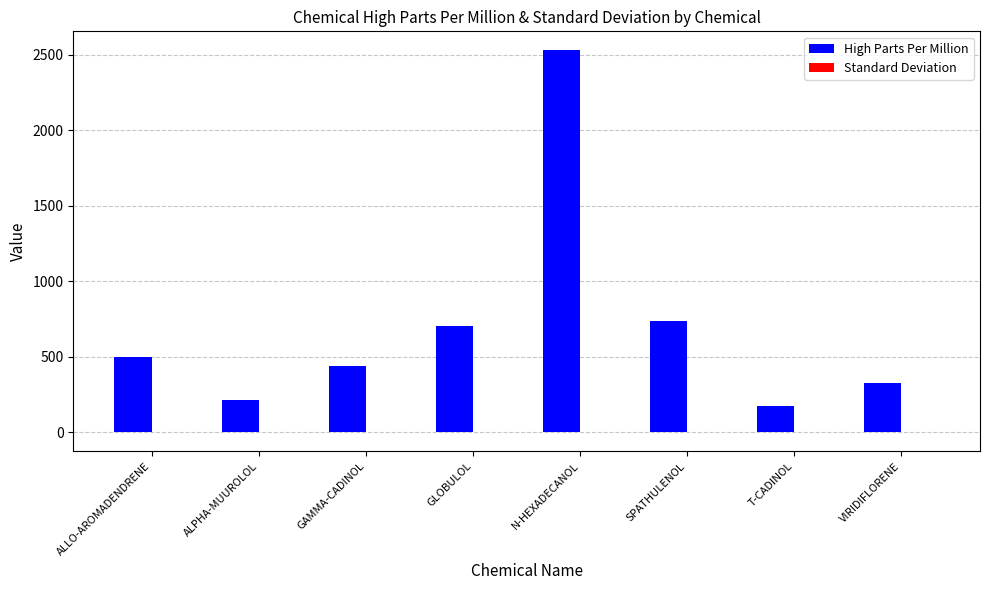

At which category is the sum across all series the highest?

N-HEXADECANOL